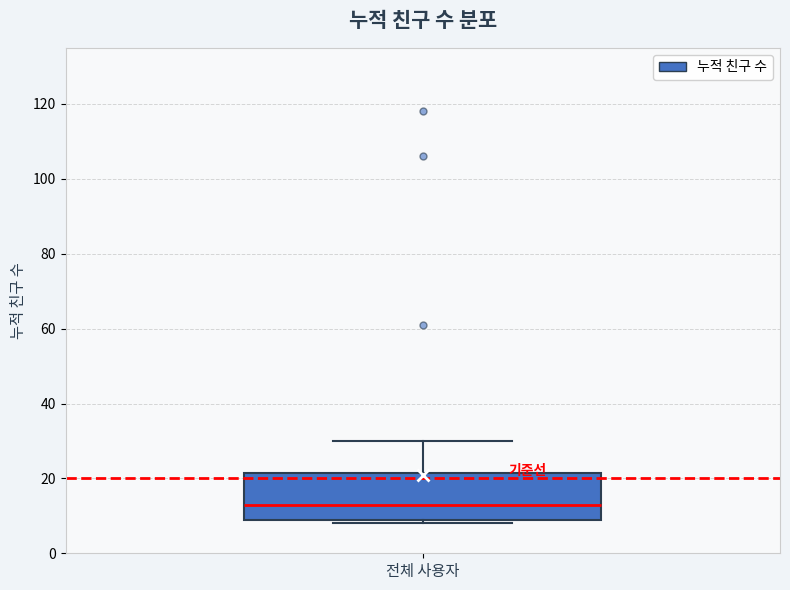

Read this box plot against the y-axis: the position of the median line, the range covered by the box, and the ends of both whiskers. The values are not printed on the chart, so give them approximately, as read against the axis.

median 14, box 10 to 22, whiskers 8 to 30